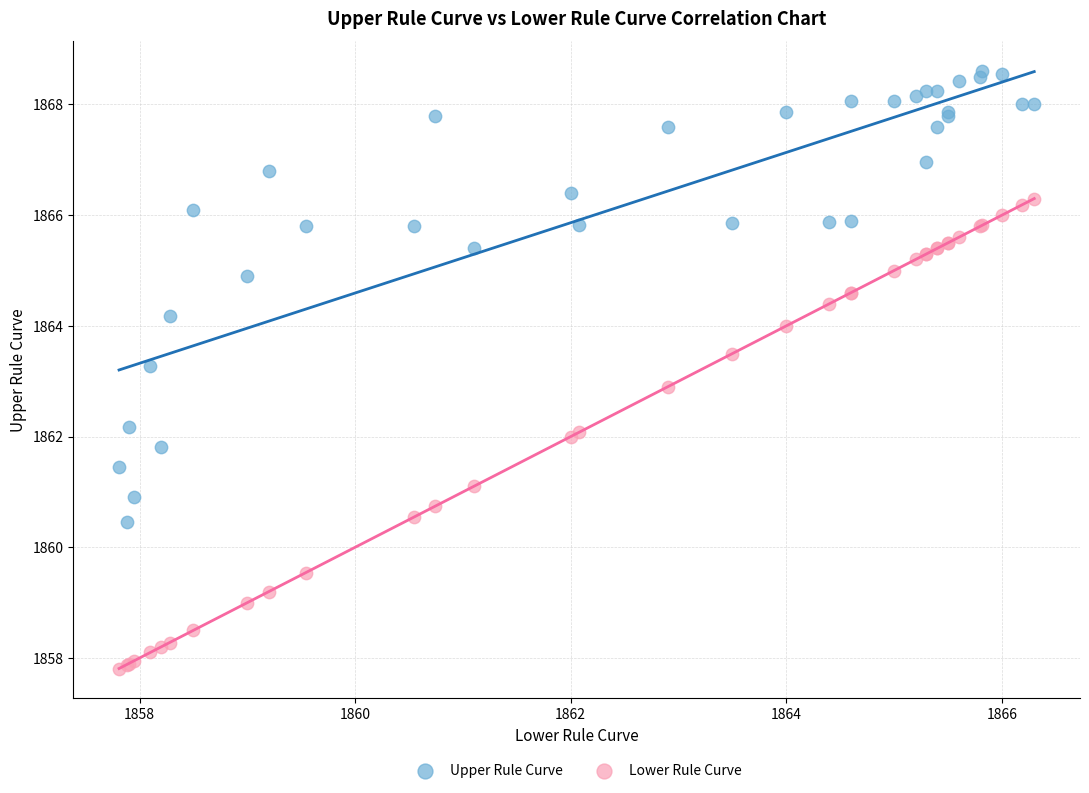

Which series contains the lowest Y value?

Lower Rule Curve